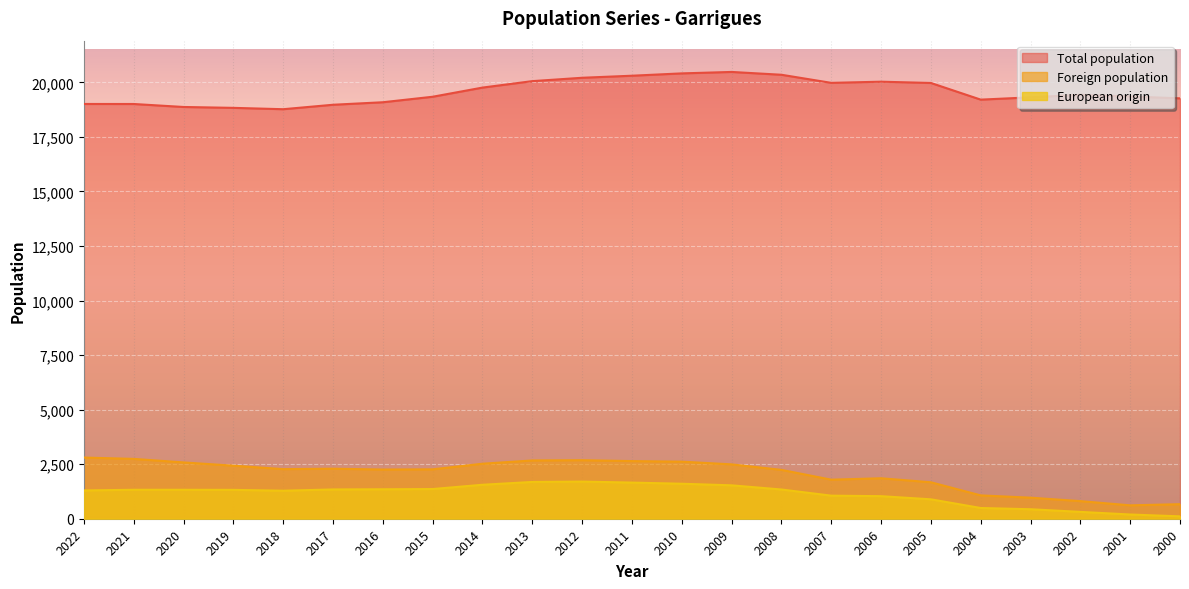

The European origin series shows 770 at 2011. True or false?

False